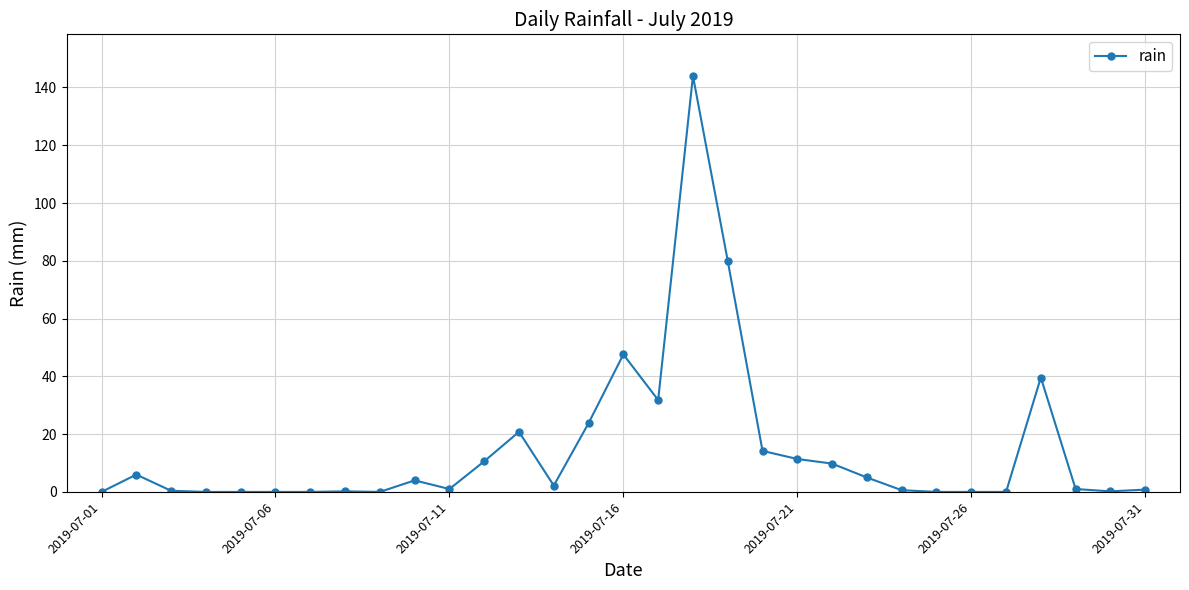

What is the maximum value shown in the chart?

144.0